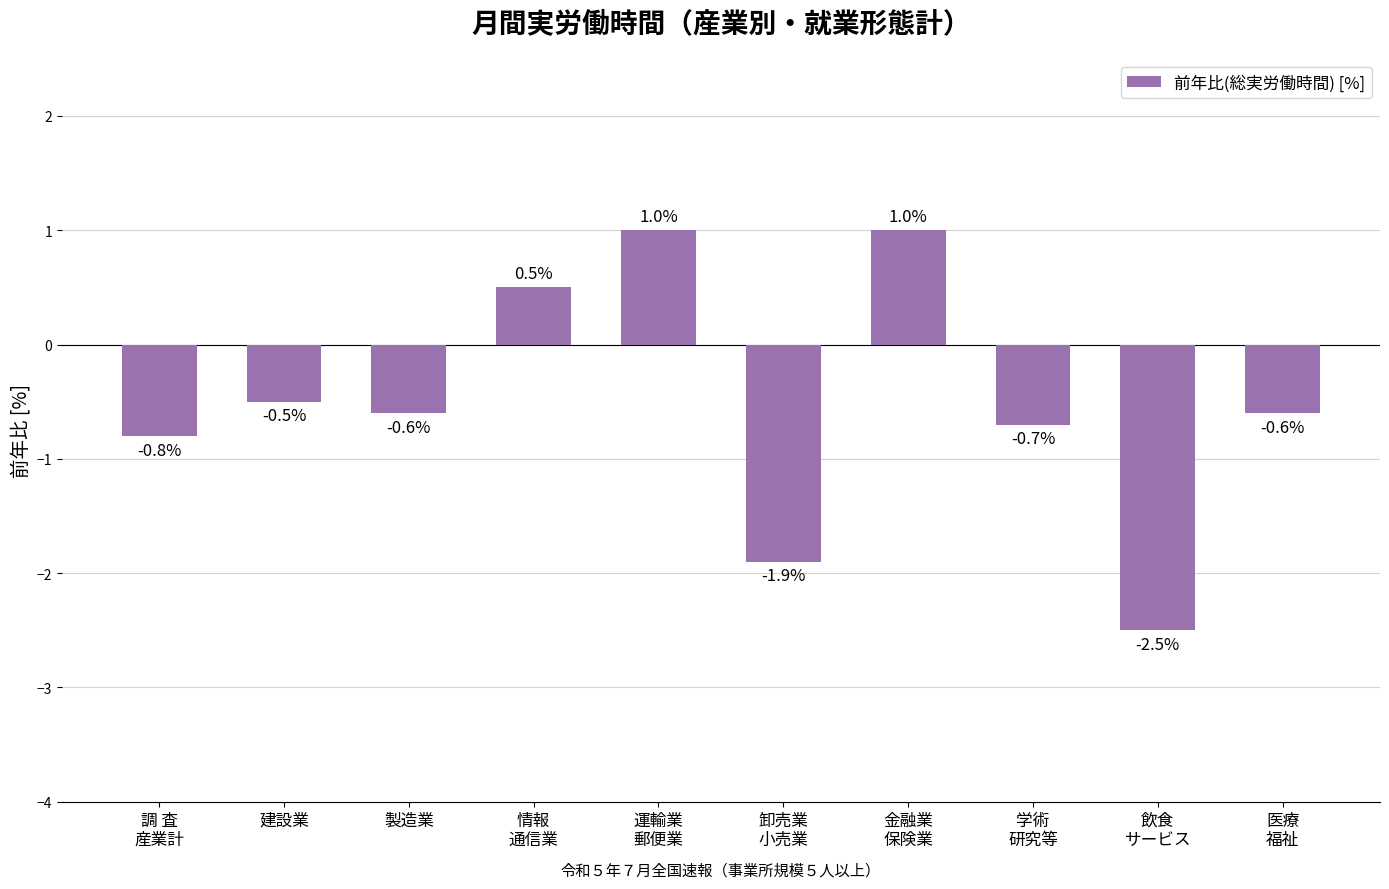

Which has a higher value, 卸売業
小売業 or 学術
研究等?

学術
研究等